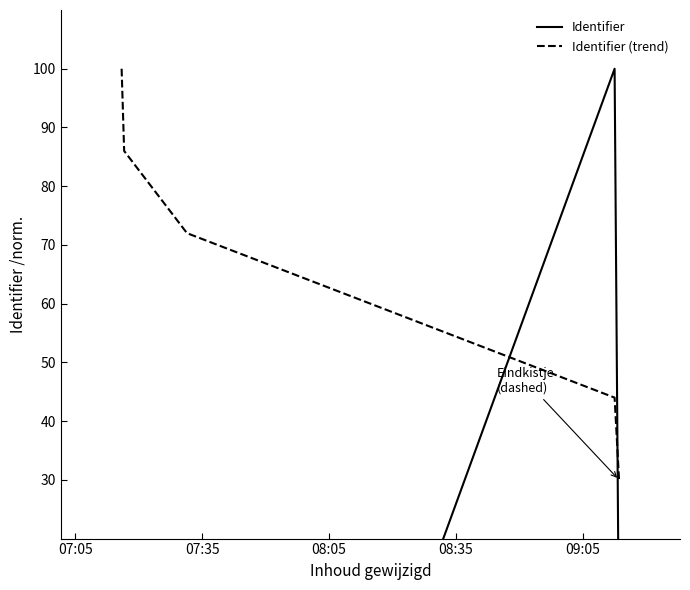

Count the Identifier (trend) values in the range 44 to 86.

4